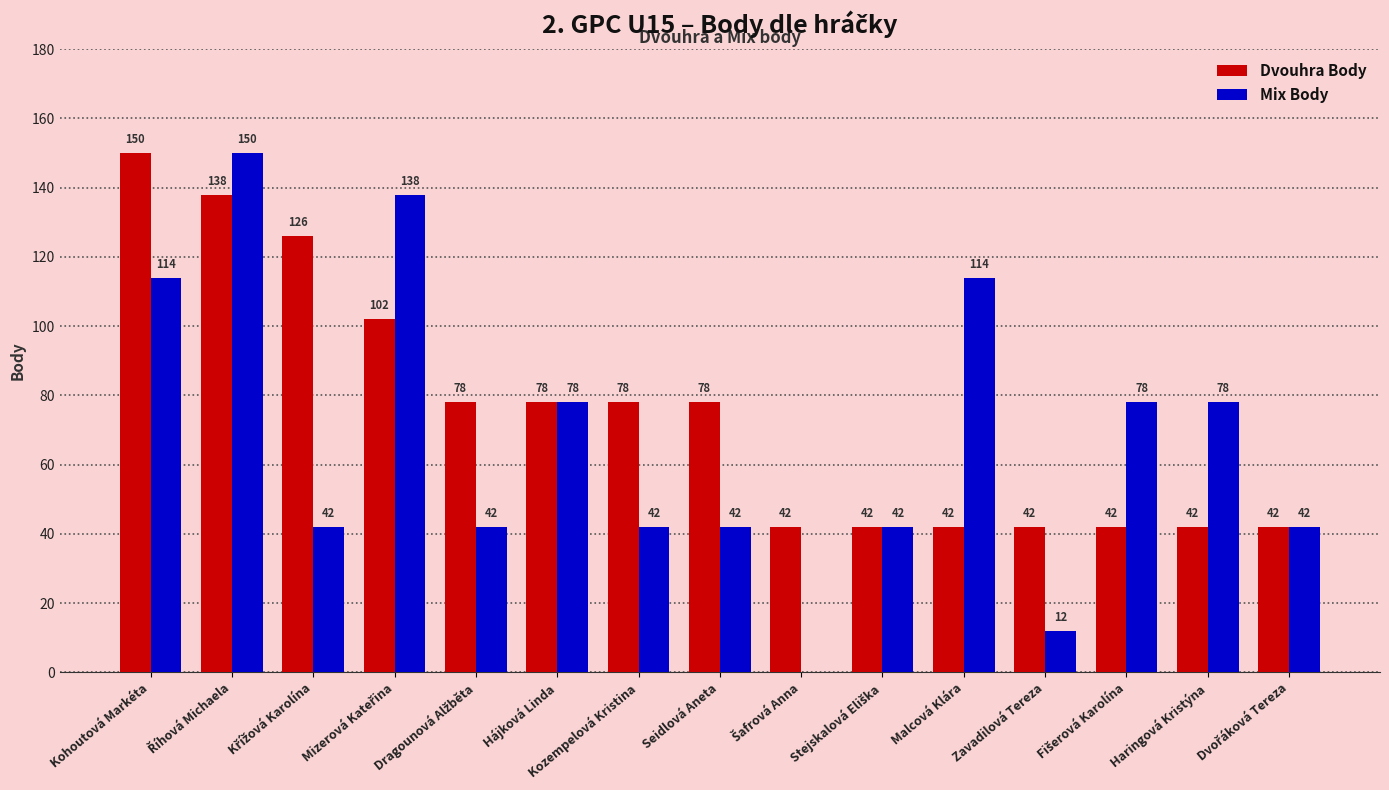

Is the value of Dvouhra Body at Seidlová Aneta greater than the value of Mix Body at Zavadilová Tereza?

Yes